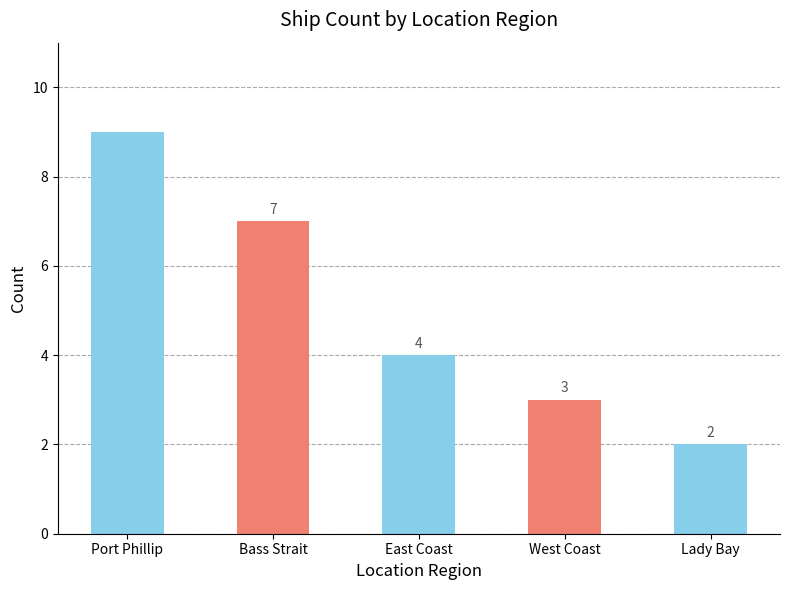

Rank the categories by value from lowest to highest.

Lady Bay, West Coast, East Coast, Bass Strait, Port Phillip